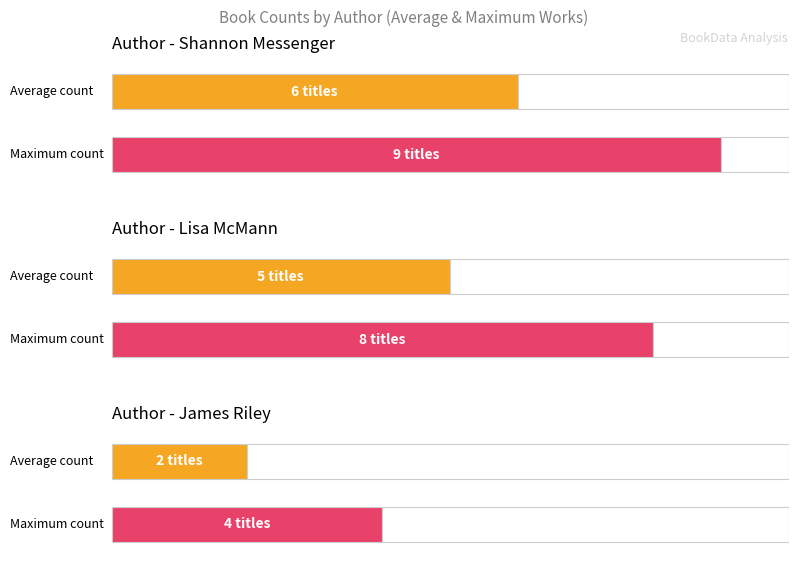

At which label does Average utilization first exceed 5?

Shannon Messenger